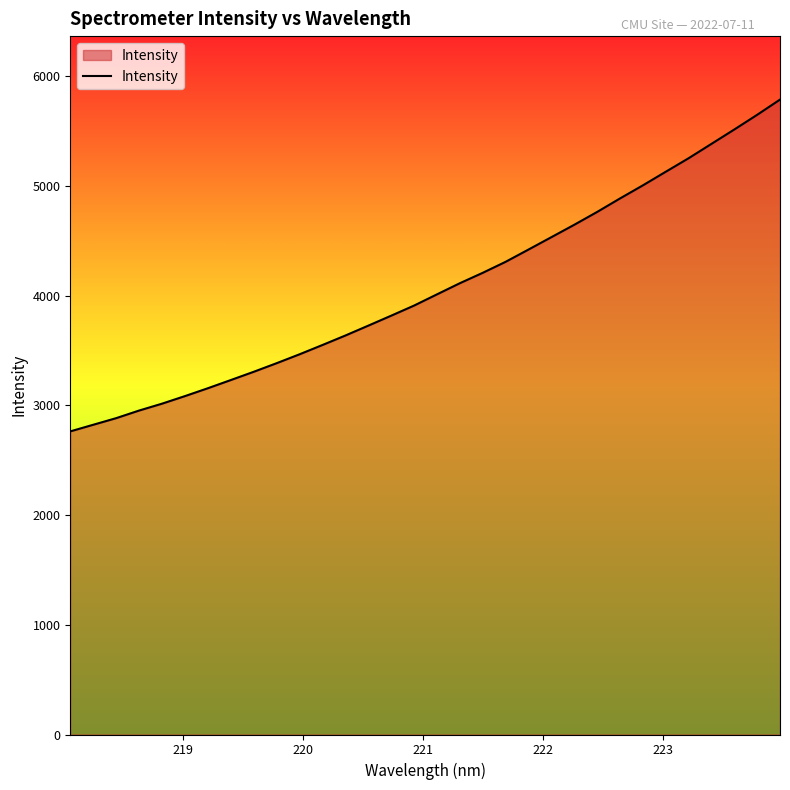

Does the chart have visible grid lines?

No